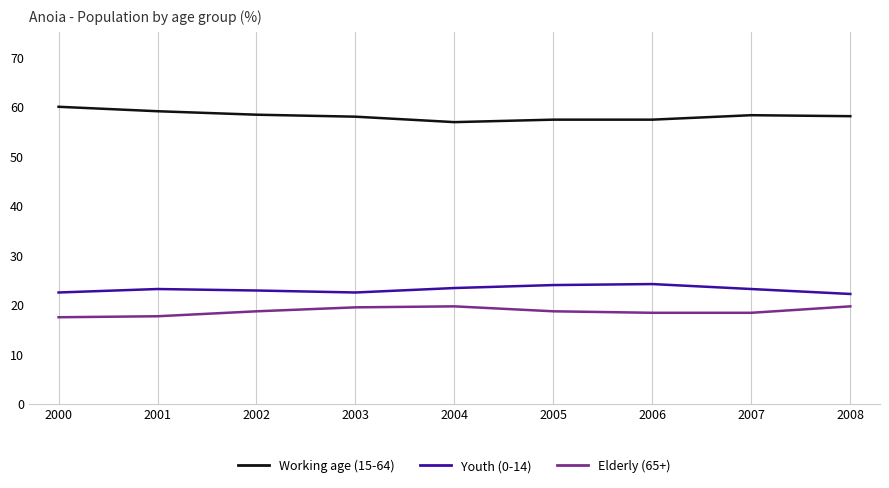

What is the smallest value displayed?

17.5